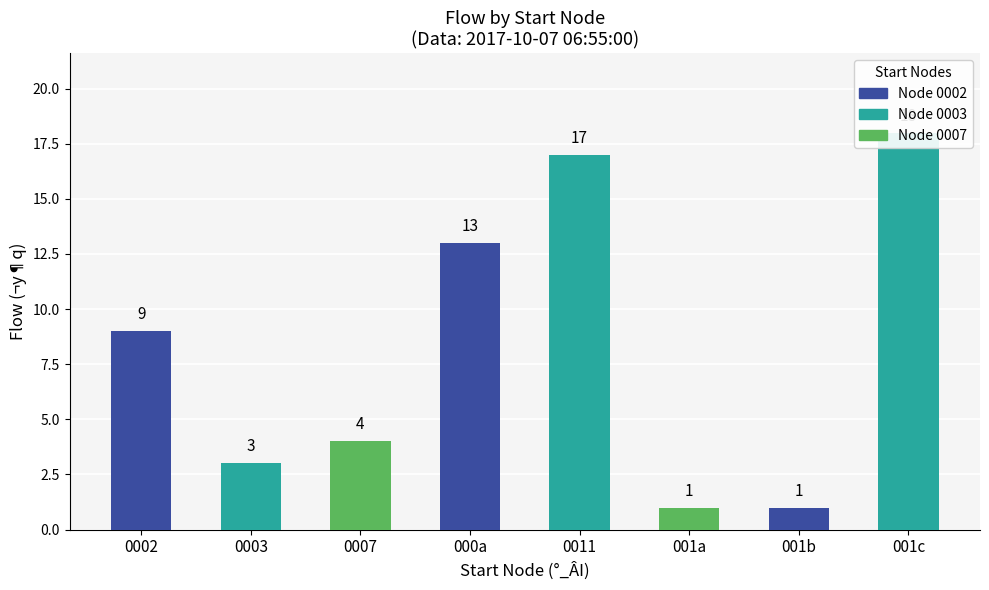

Rank the categories by value from highest to lowest.

001c, 0011, 000a, 0002, 0007, 0003, 001a, 001b